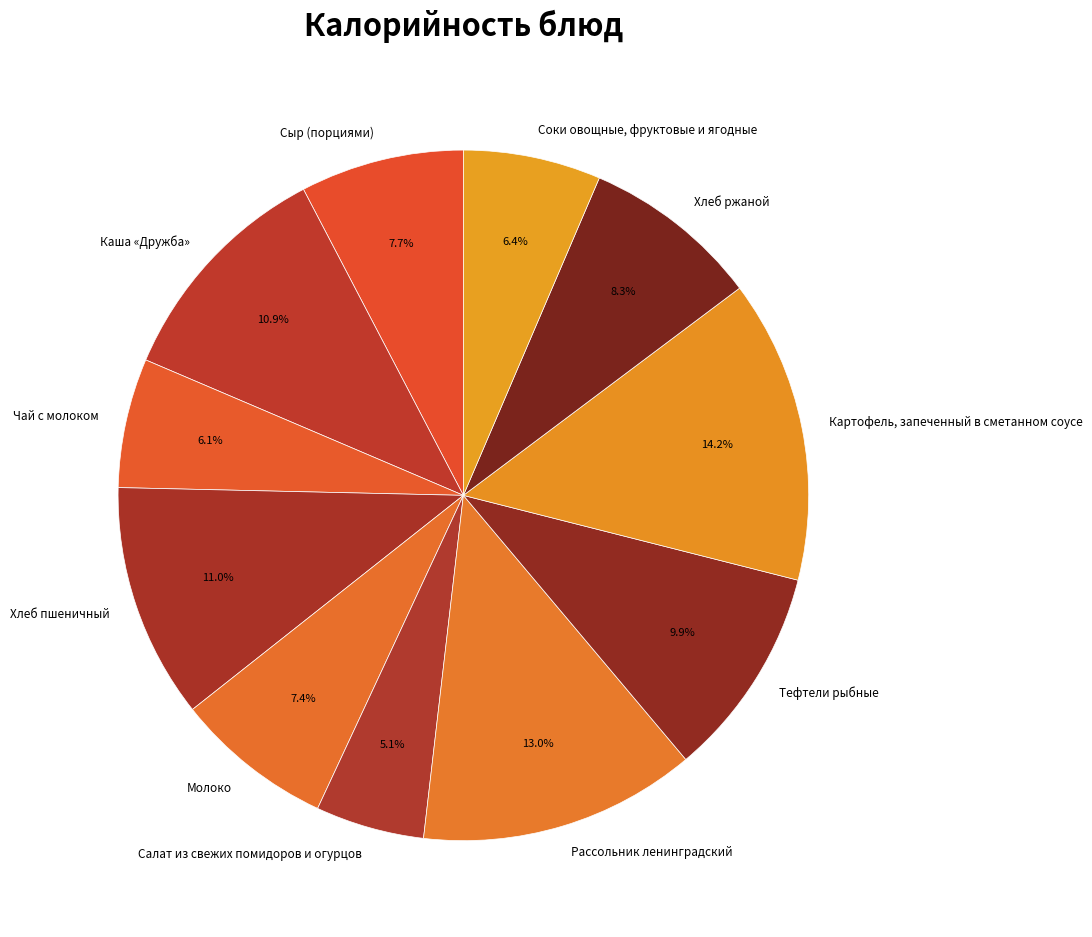

Which slice is the smallest?

Салат из свежих помидоров и огурцов